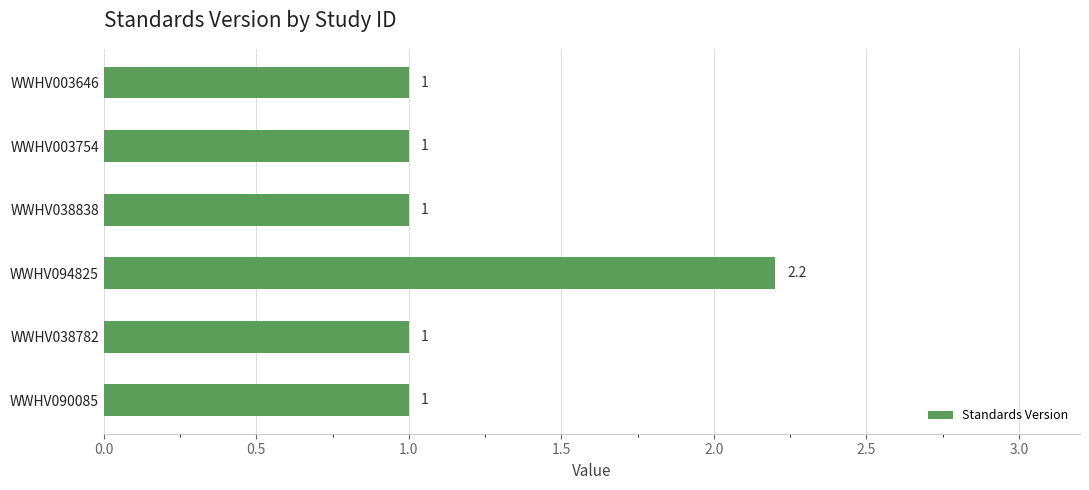

What is the ratio of the value at WWHV038838 to the value at WWHV003754?

1.0